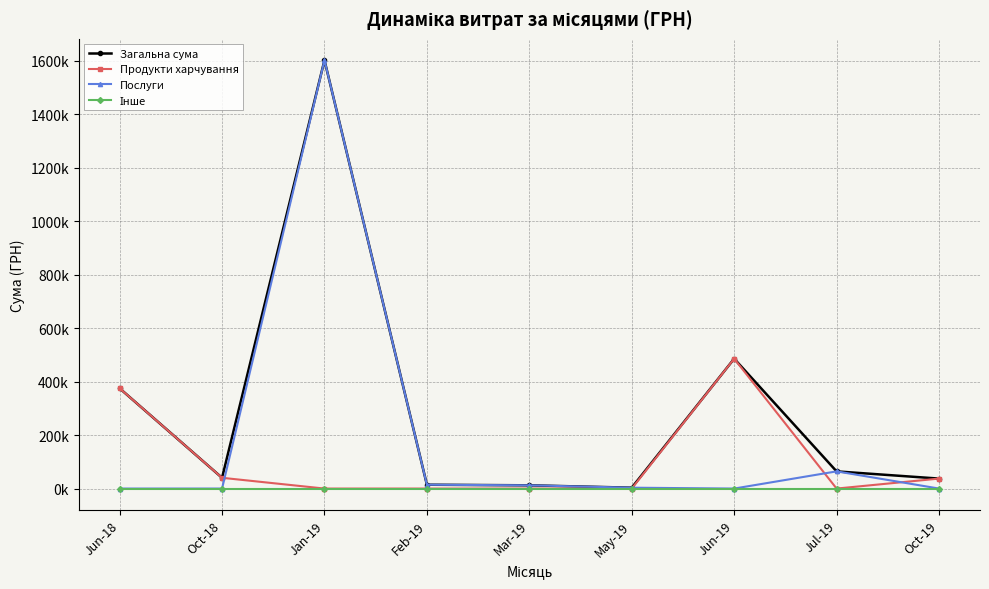

Rank the series by their average value, from highest to lowest.

Загальна сума, Послуги, Продукти харчування, Інше